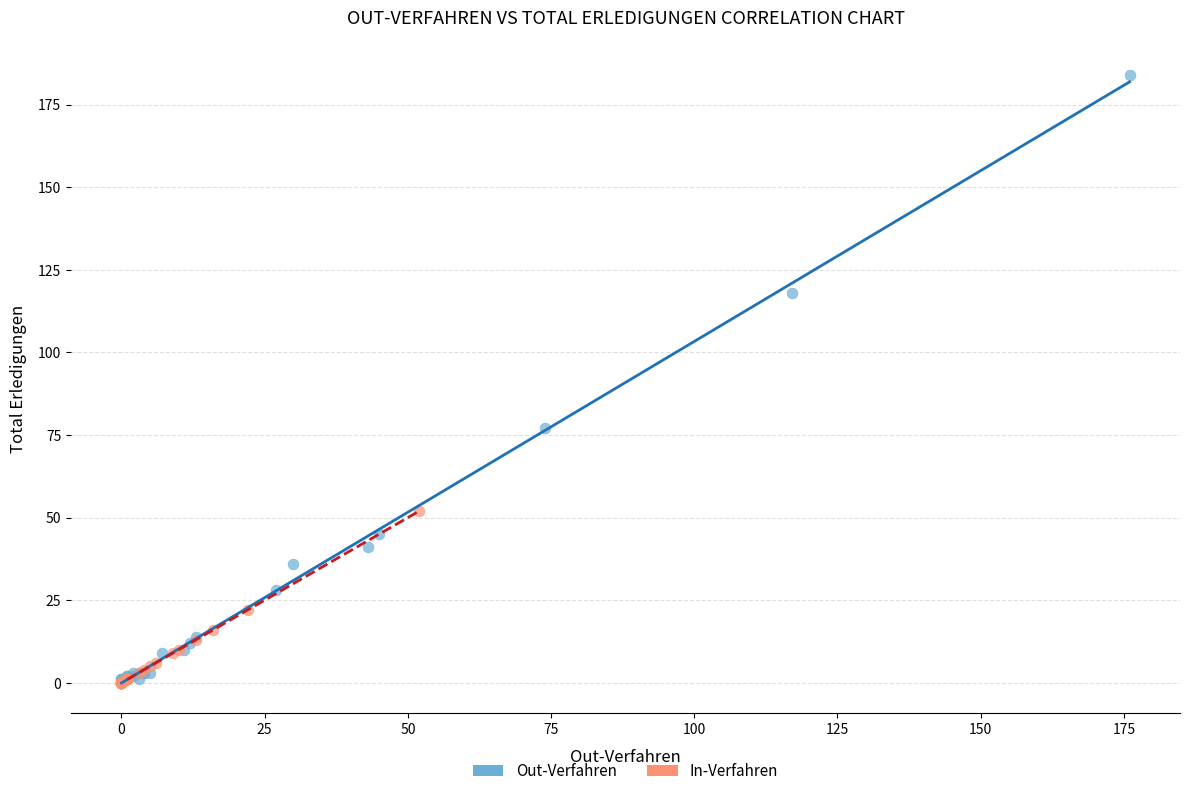

Which series contains the highest Y value?

Out-Verfahren